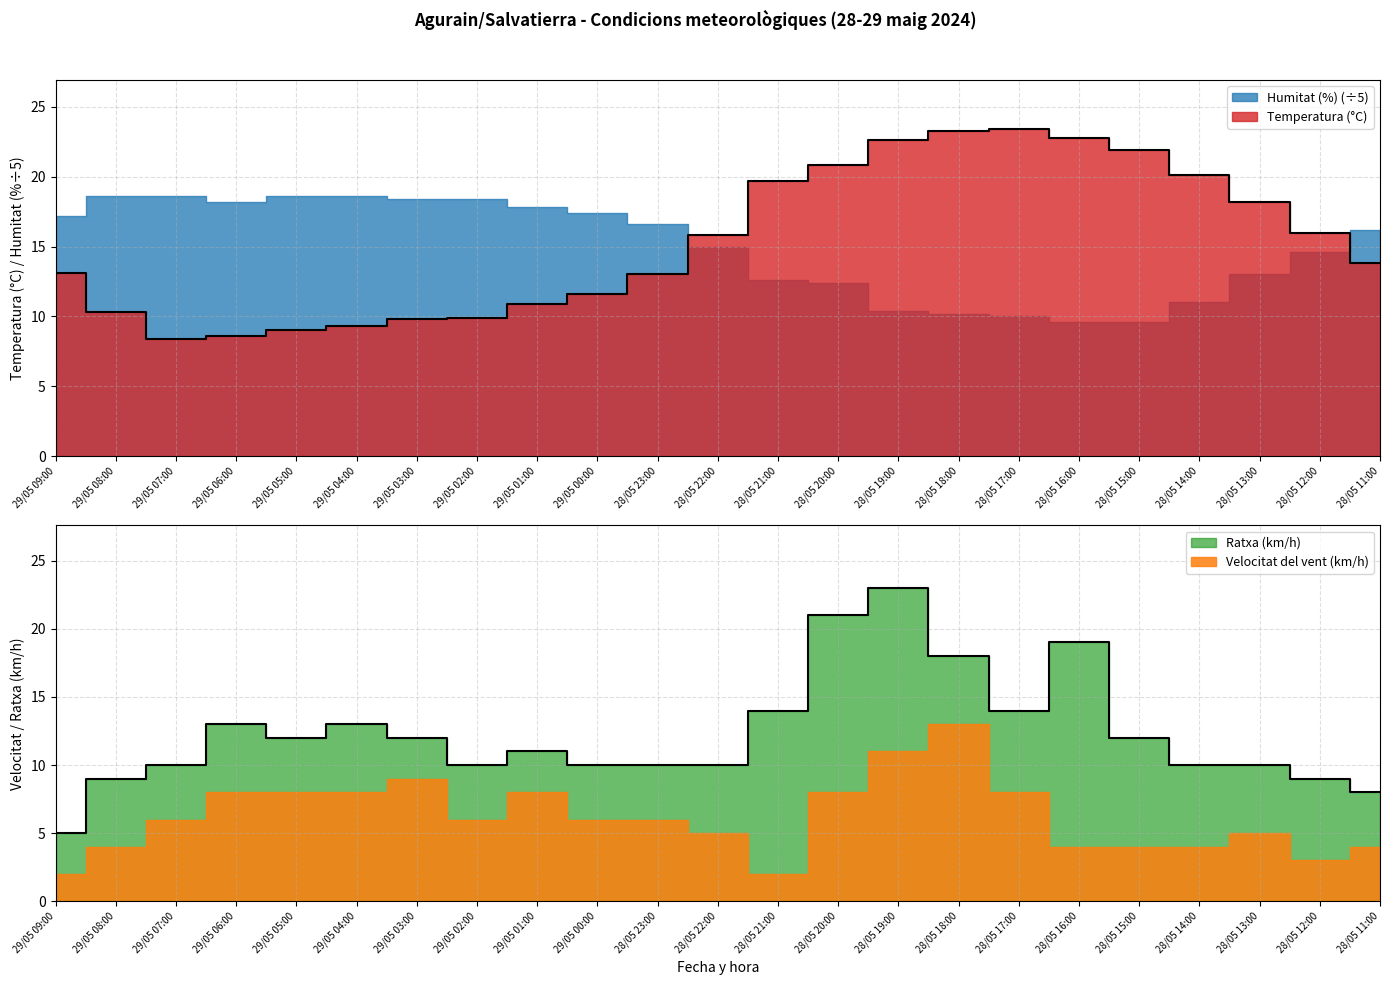

Which series has the largest total across all categories?

Temperatura (°C)